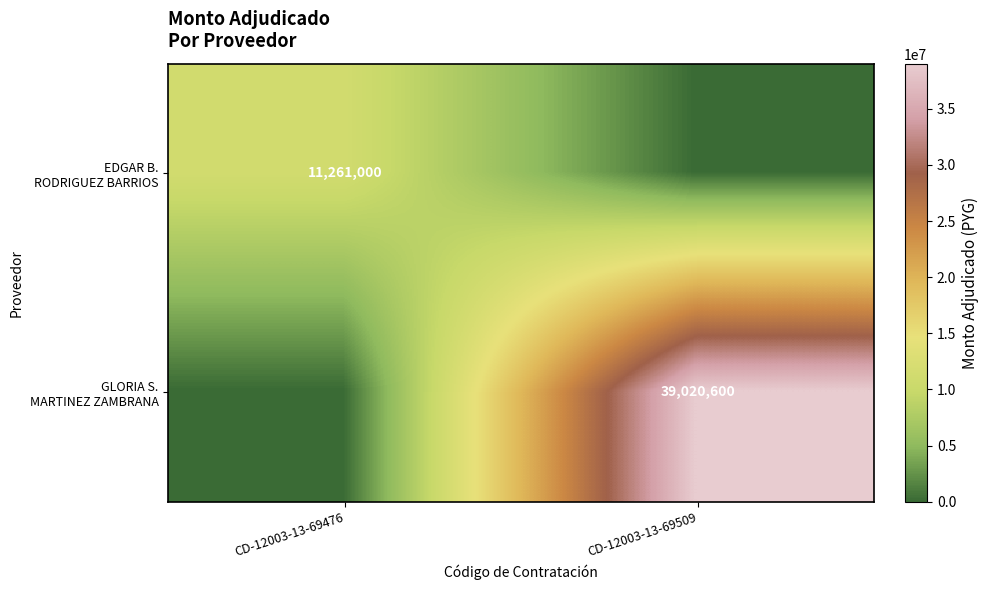

Which series has the largest total across all categories?

GLORIA S. MARTINEZ ZAMBRANA